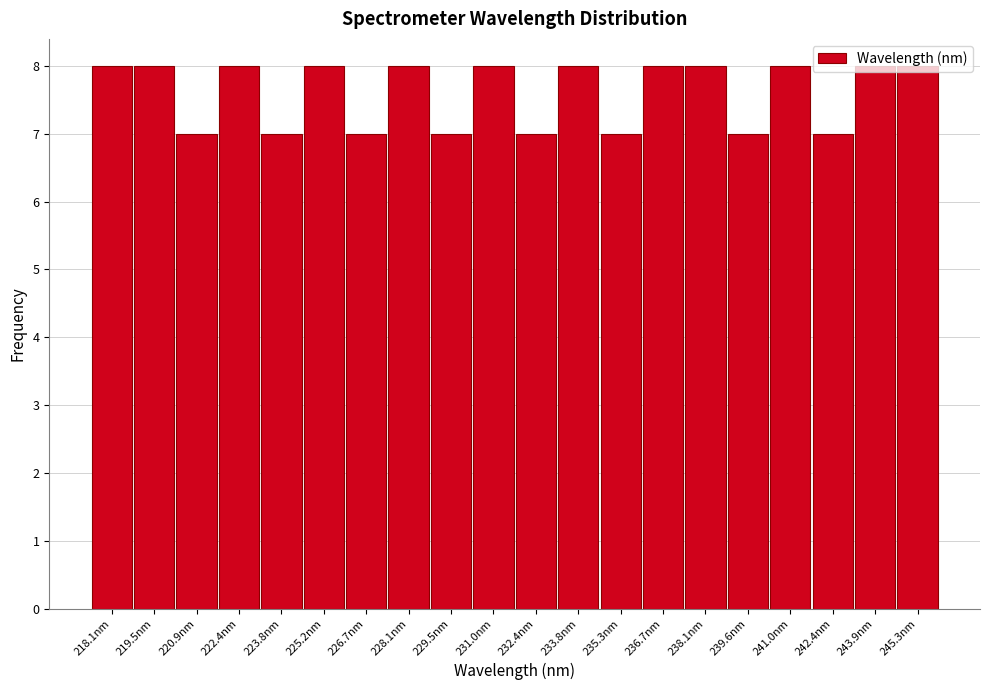

Is it true that the value at 243.9nm is 2?

False